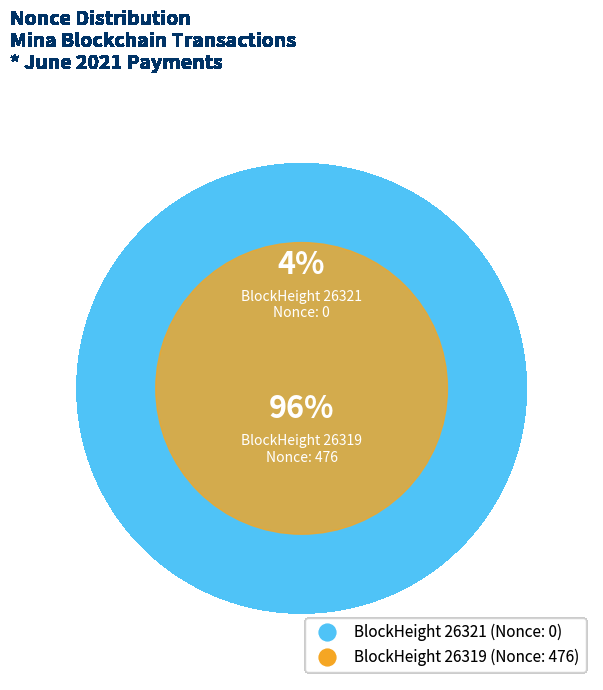

Which slice is the smallest?

26321